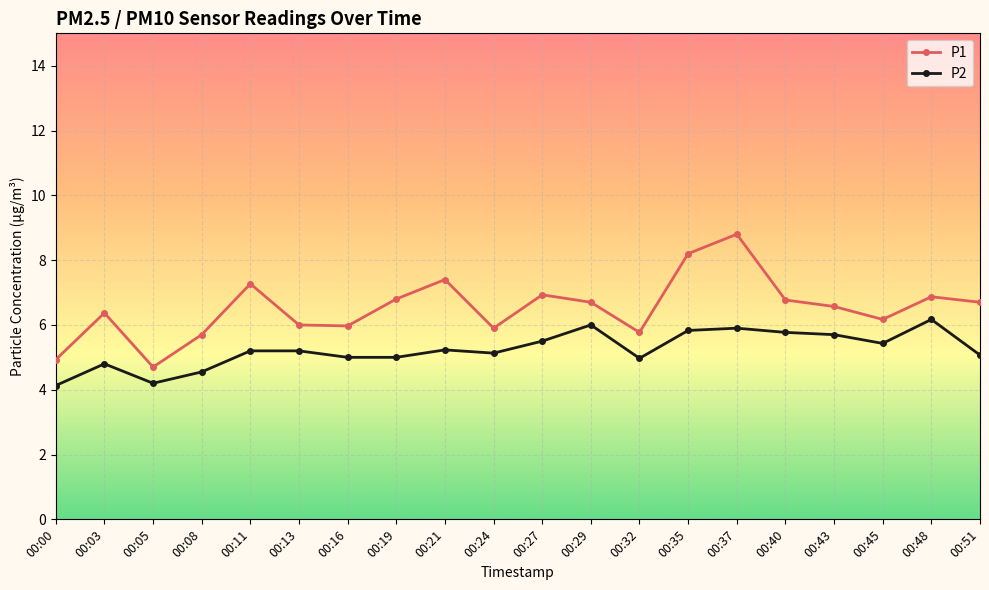

Is the value of P2 at 00:13 greater than the value of P1 at 00:37?

No